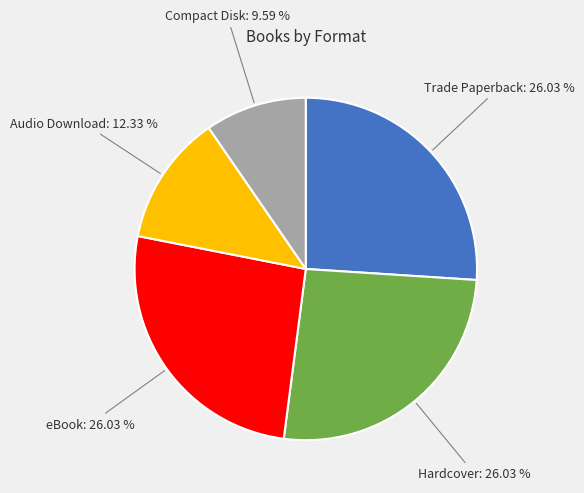

How many slices are in this pie chart?

5